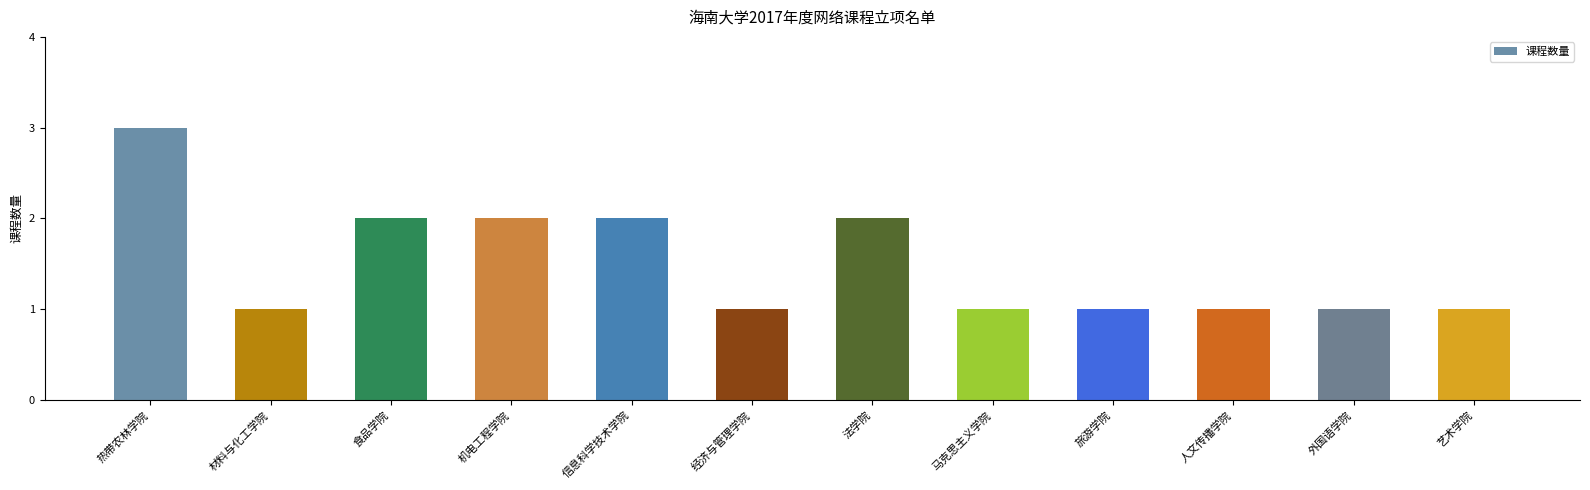

True or false: the data shows 3 at 热带农林学院.

True